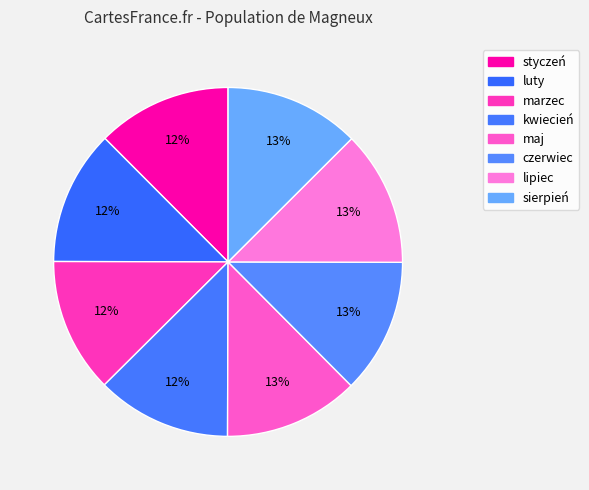

What is the smallest slice in the pie chart?

styczeń